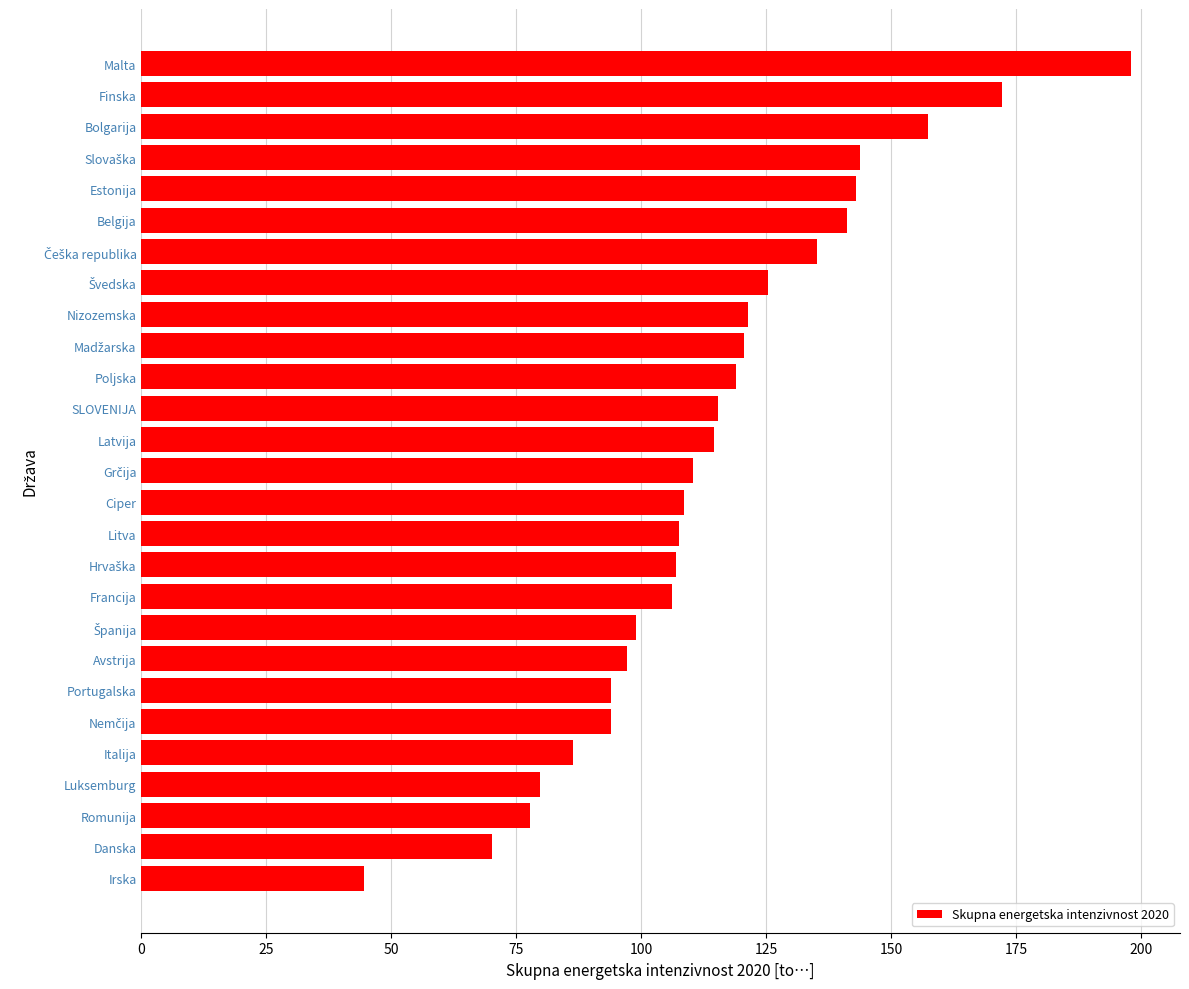

Is it true that the value at Malta is 45.6?

False